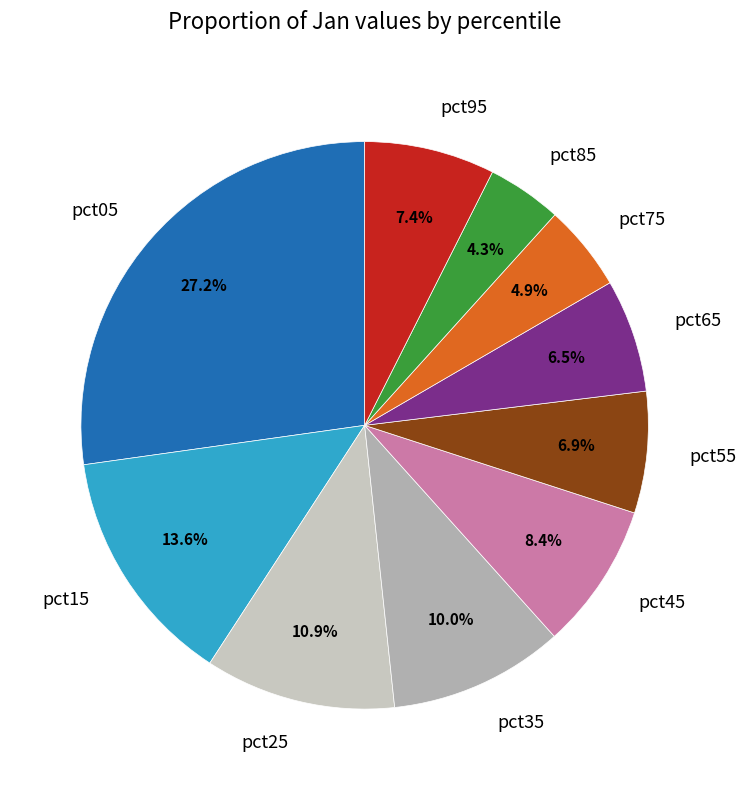

Is the sum of pct45 and pct25 greater than half?

No